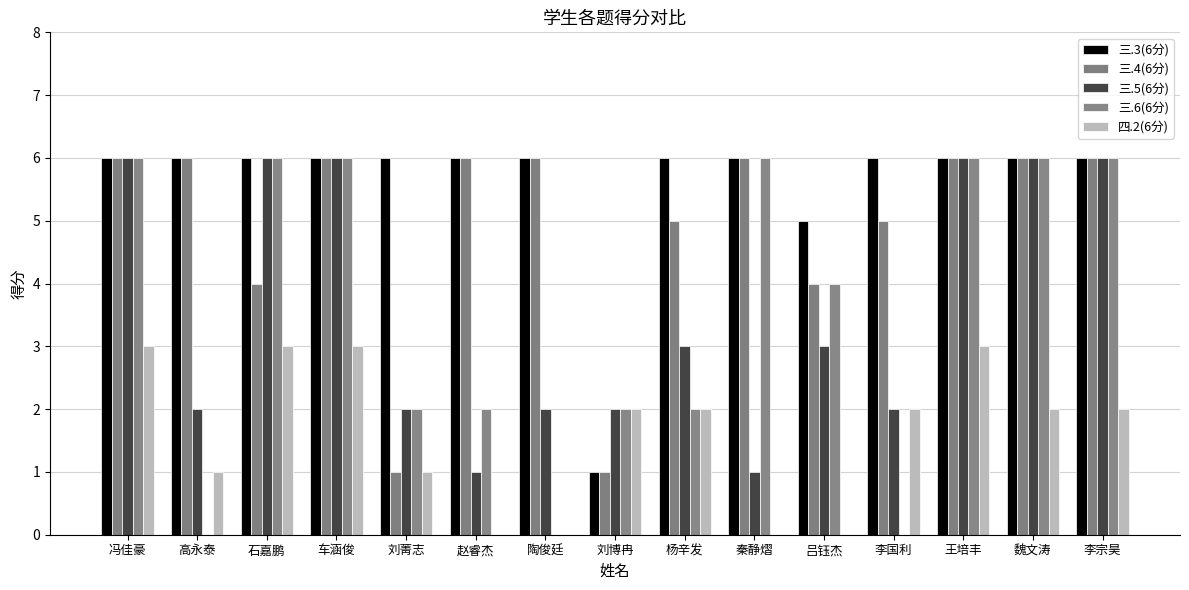

List the labels in order of 四.2(6分) value, smallest first.

赵睿杰, 陶俊廷, 秦静熠, 吕钰杰, 高永泰, 刘菁志, 刘博冉, 杨辛发, 李国利, 魏文涛, 李宗昊, 冯佳豪, 石嘉鹏, 车涵俊, 王培丰